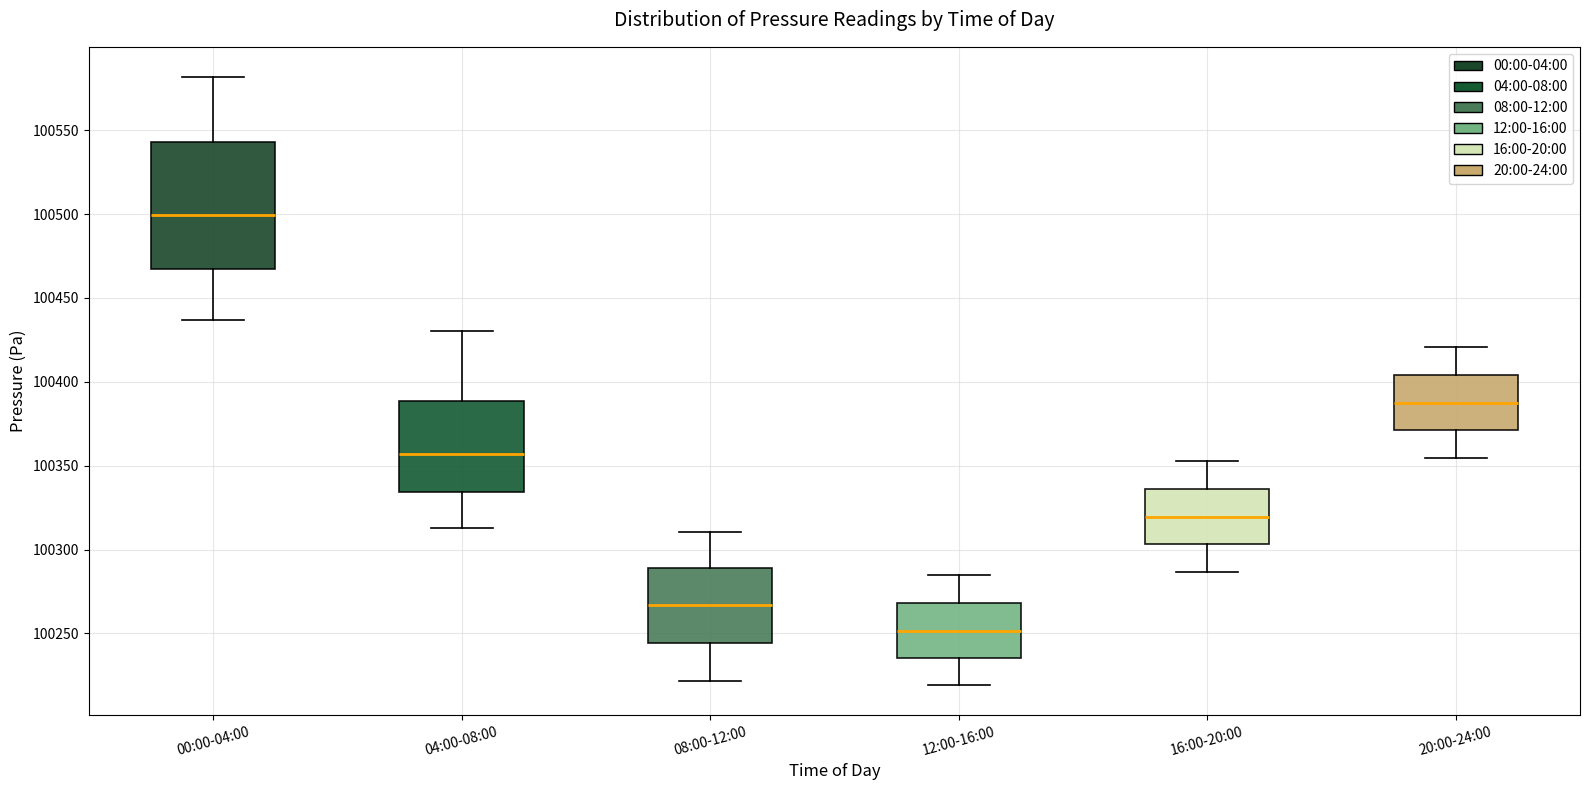

Comparing the boxes themselves (not the whiskers), which one is the tallest?

00:00-04:00